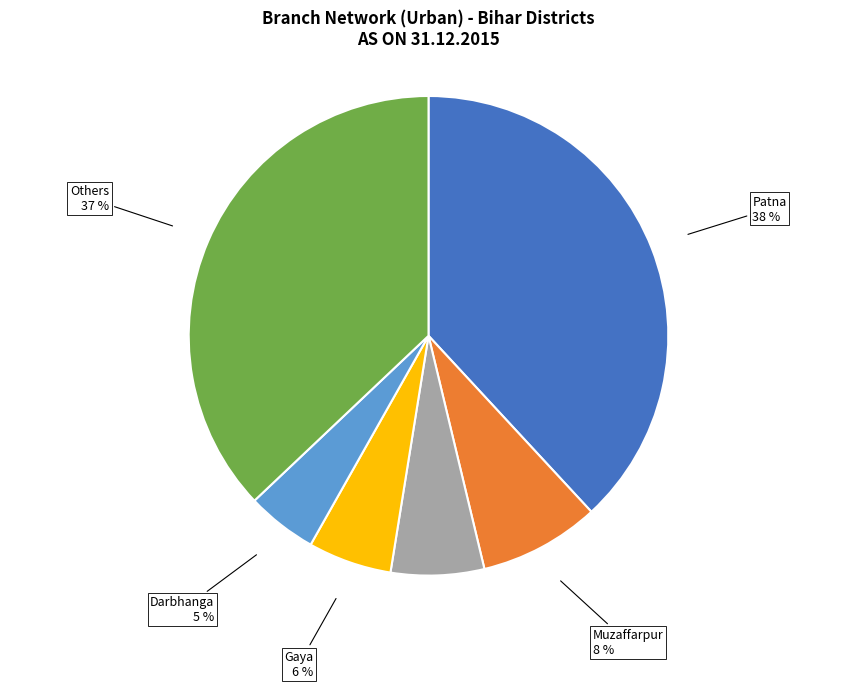

Which has a higher value, Patna or Others?

Patna